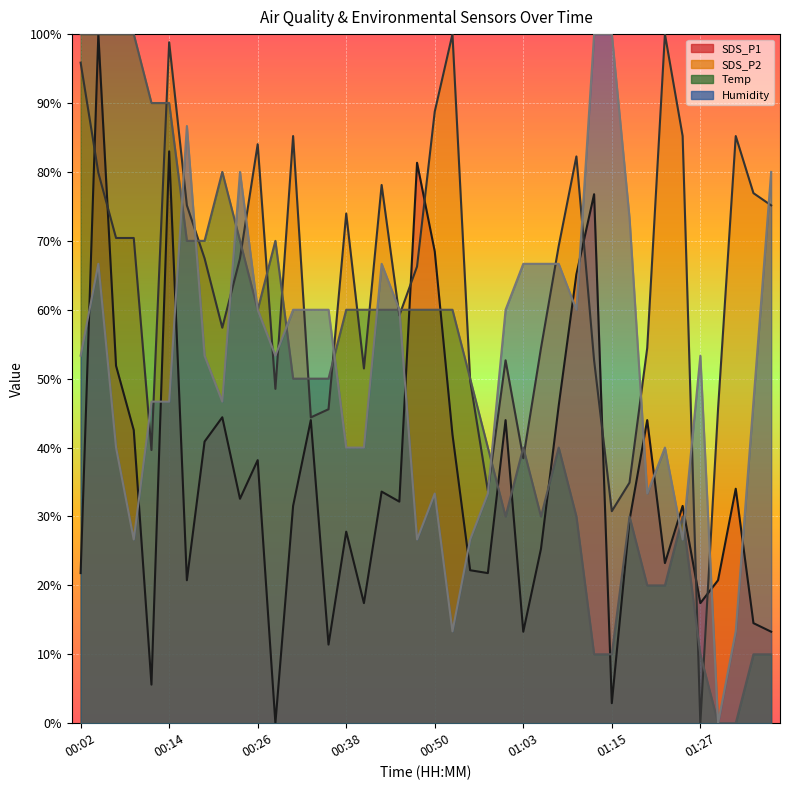

What is the difference between the Temp values at 00:55 and 01:34?

40.0